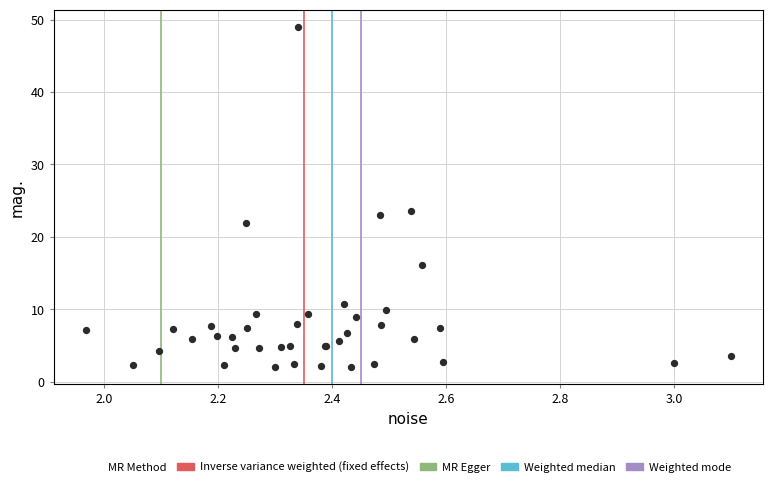

What Y value in the scatter plot is closest to 25?

23.6